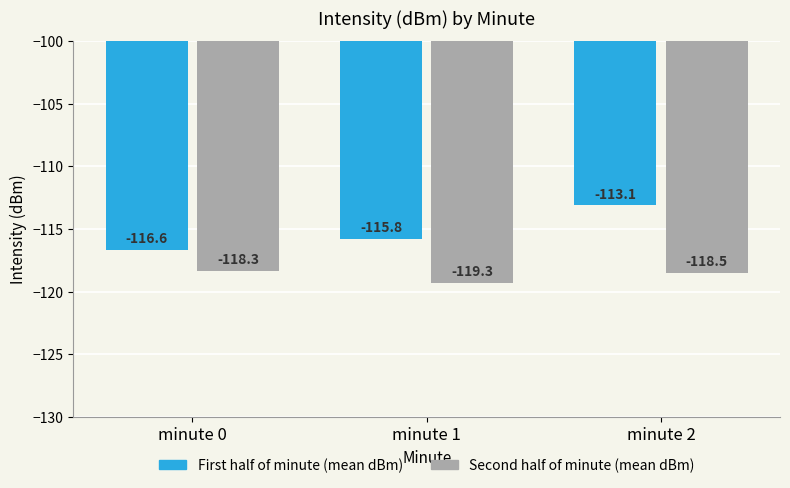

What is the spread (max minus min) of values at minute 0?

1.7